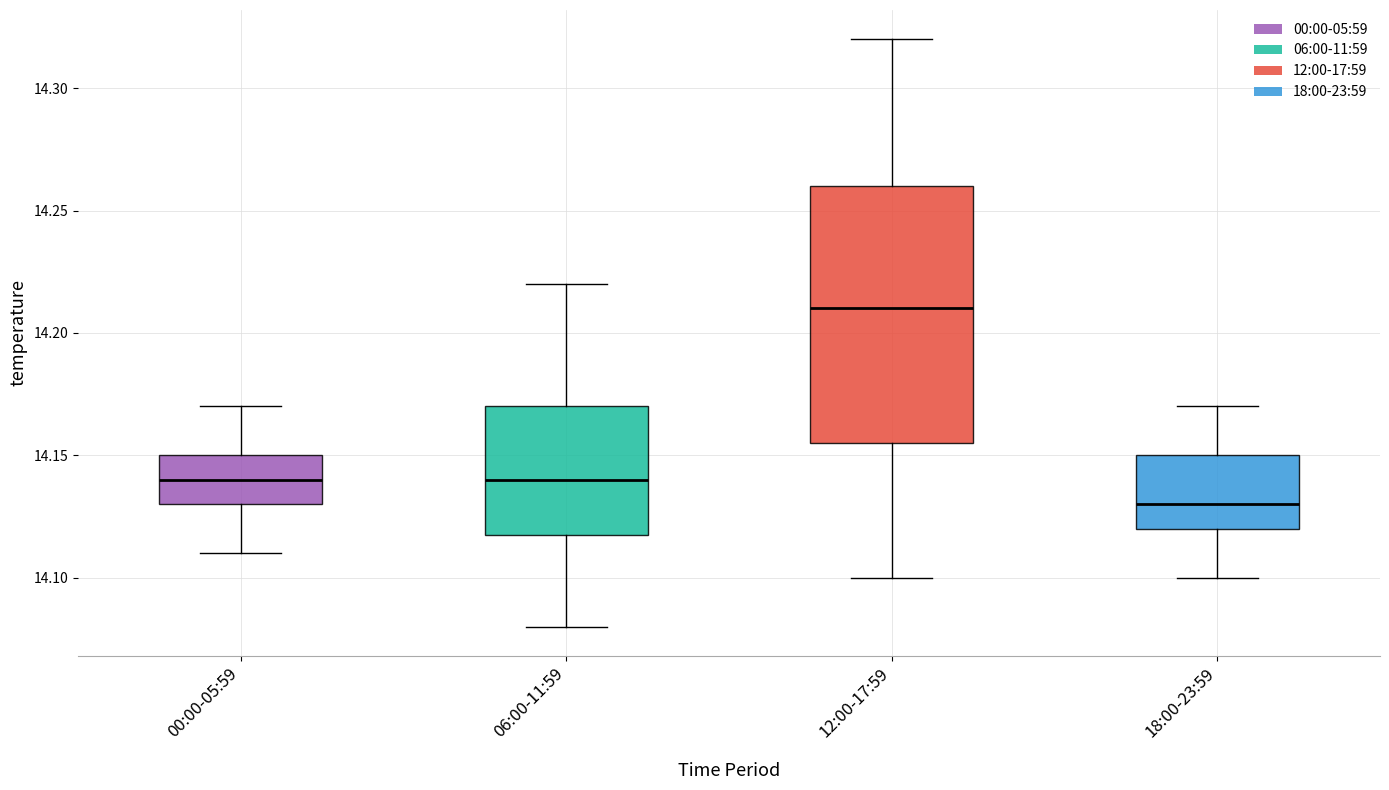

Which box is the tallest, from its lower edge to its upper edge?

12:00-17:59